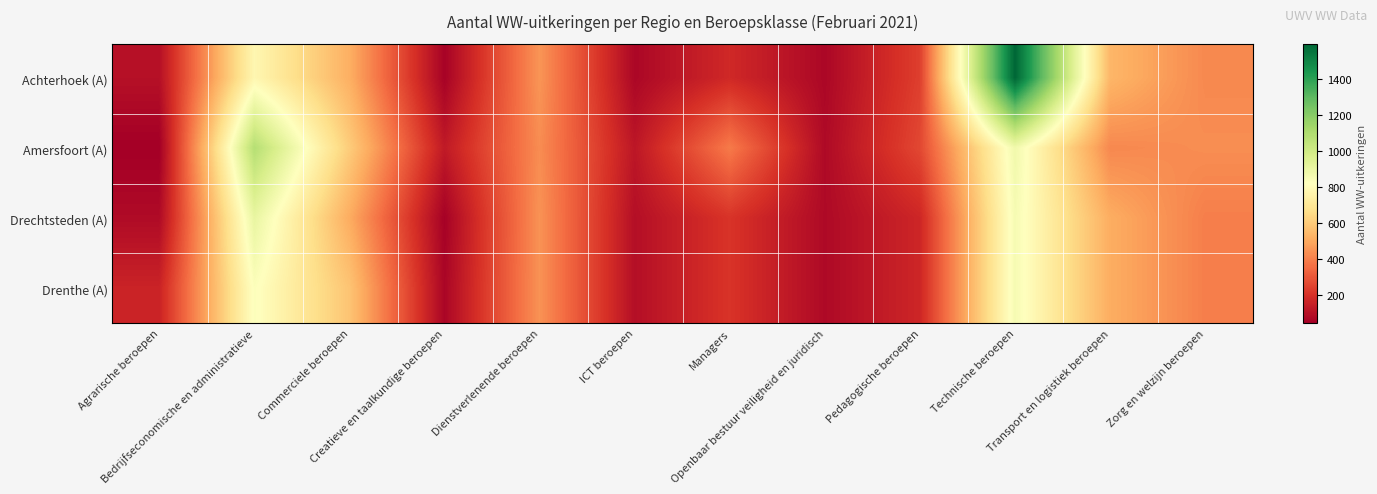

At how many categories does at least one series exceed 899?

2